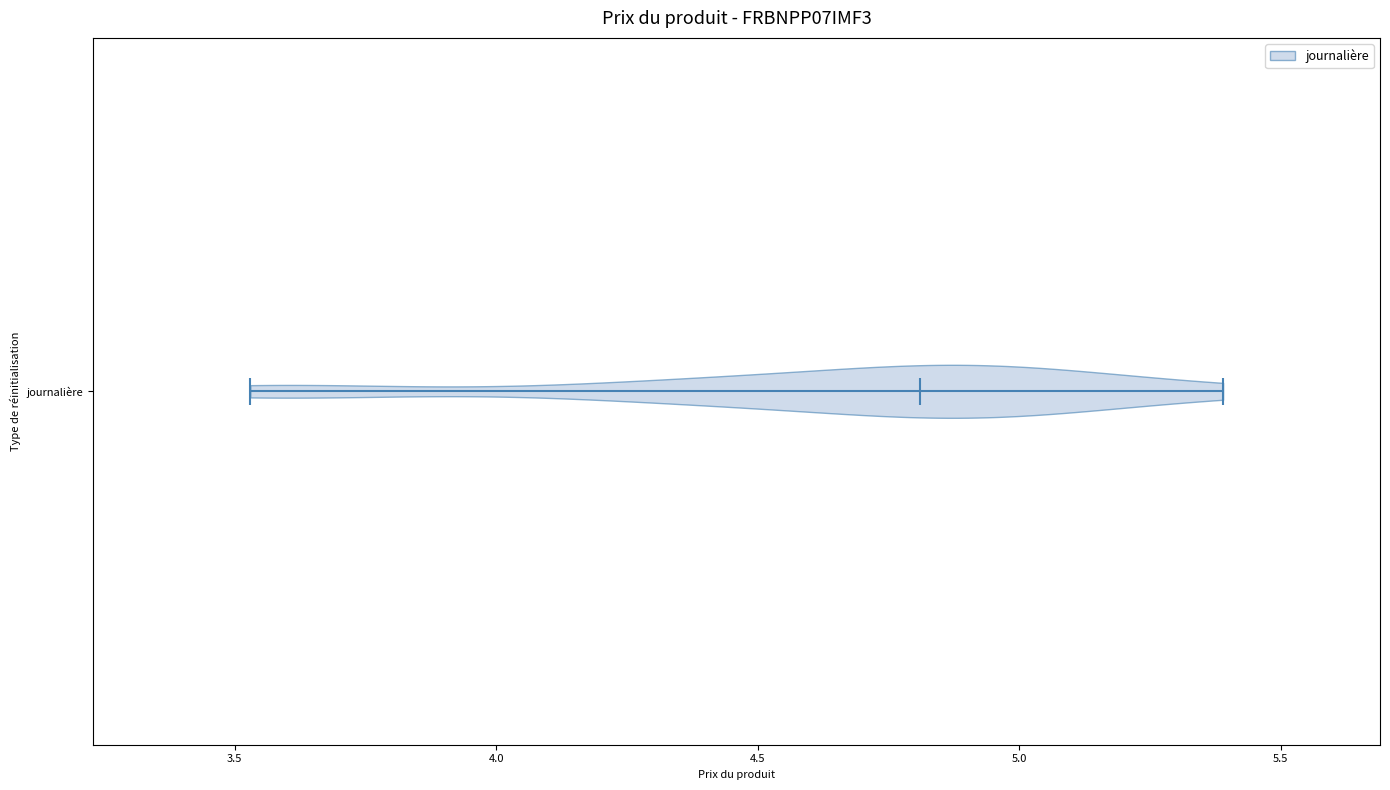

Read this violin plot against the x-axis: where its median line is, and the lowest and highest points the violin reaches. The values are not printed on the chart, so give them approximately, as read against the axis.

median line 4.80, lowest point 3.55, highest point 5.40